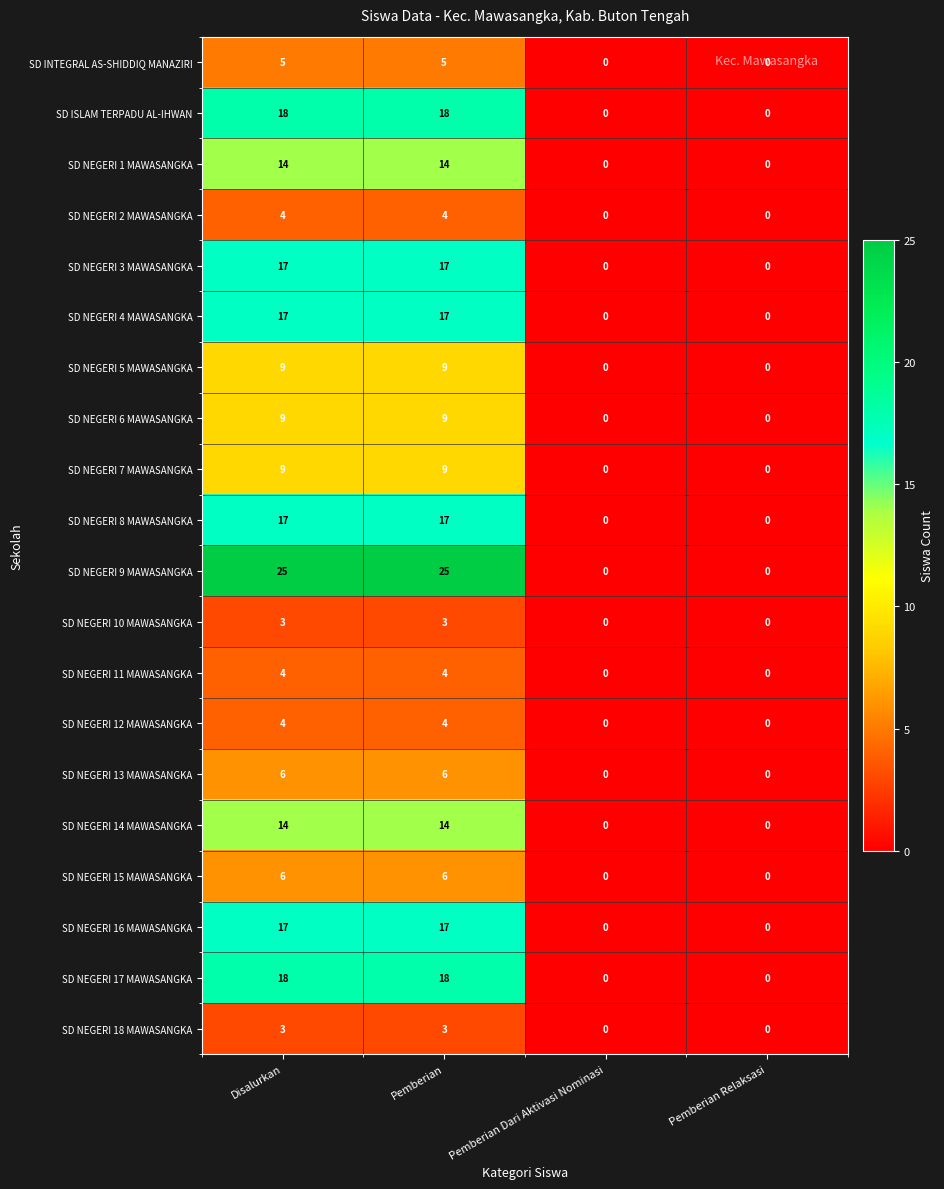

Between Disalurkan and Pemberian Relaksasi, which series saw the biggest shift?

SD NEGERI 9 MAWASANGKA